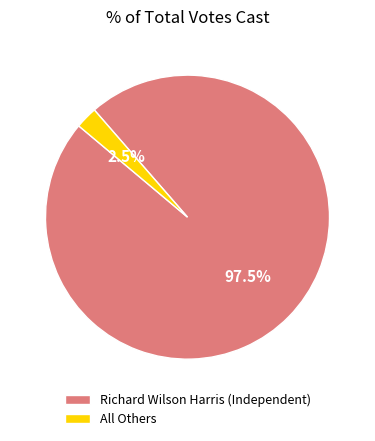

Does Richard Wilson Harris (Independent) account for over 50% of the chart?

Yes